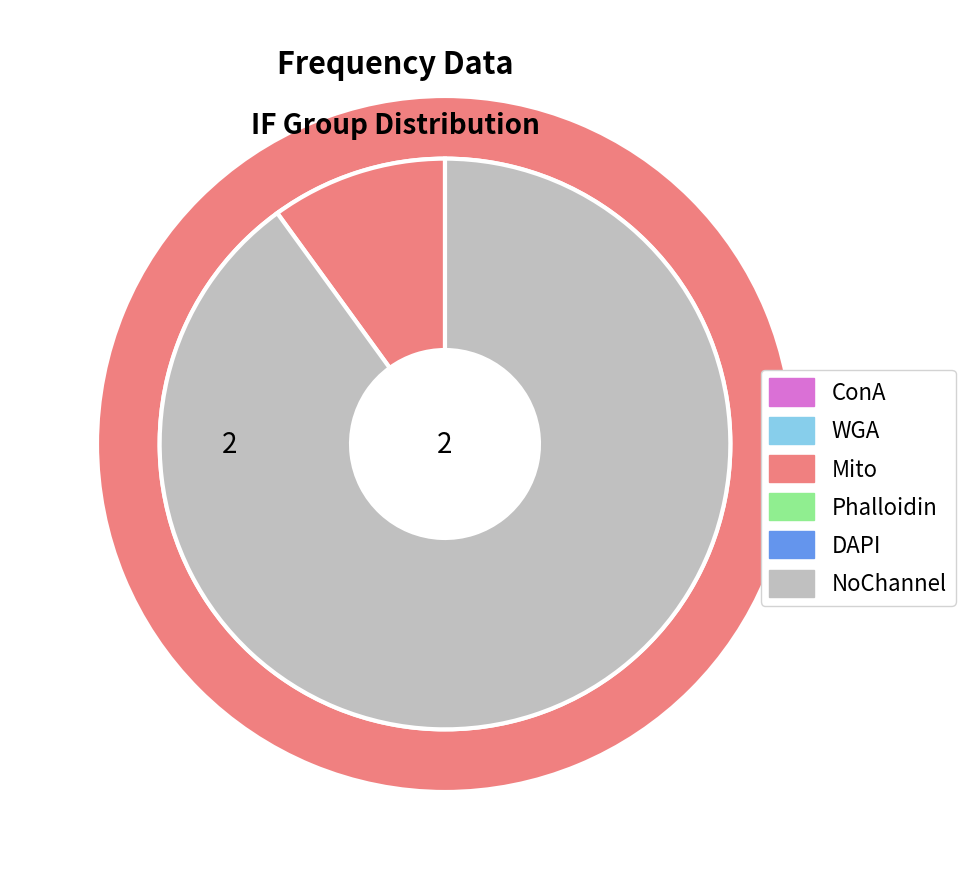

Do 32 and 21 together represent more than half of the pie?

No